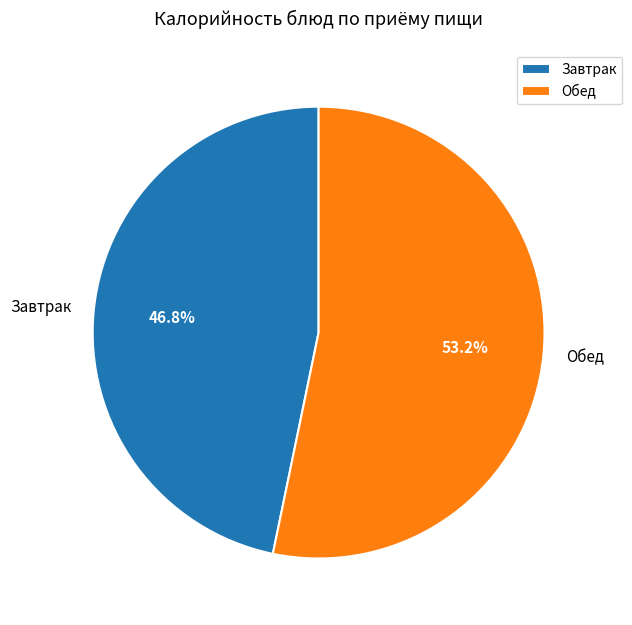

Rank the categories by value from lowest to highest.

Завтрак, Обед